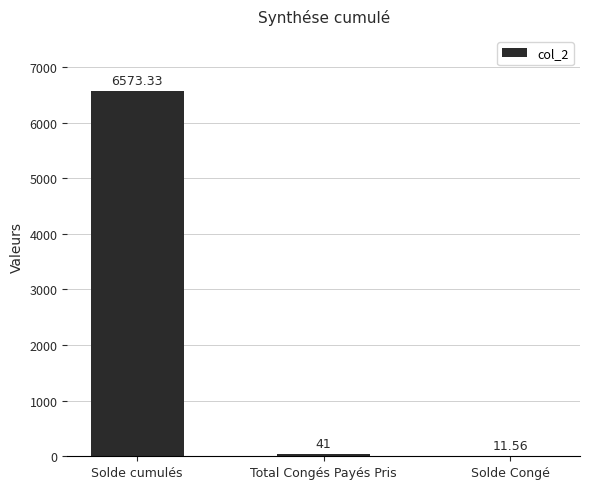

Read the value at Total Congés Payés Pris.

41.0